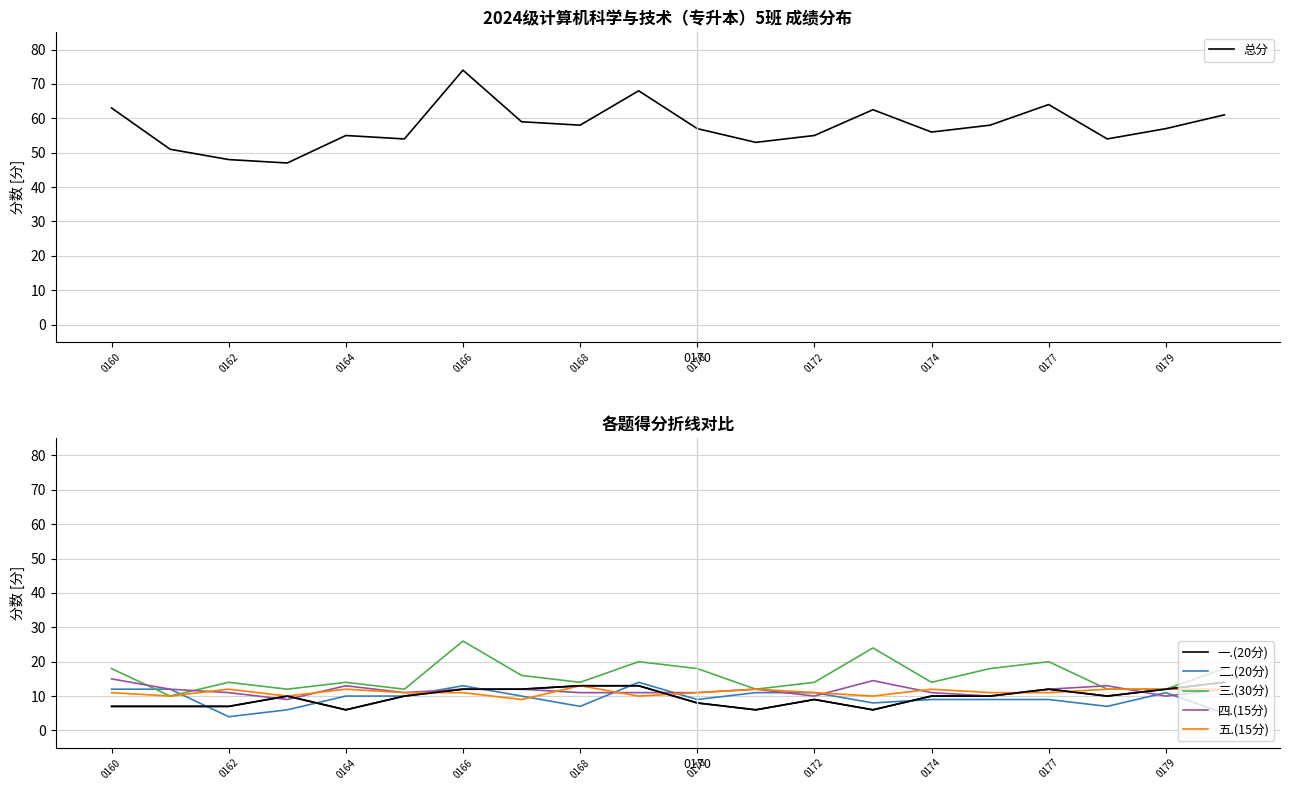

Rank the series at 17 from lowest to highest value.

二.(20分), 一.(20分), 三.(30分), 五.(15分), 四.(15分), 总分